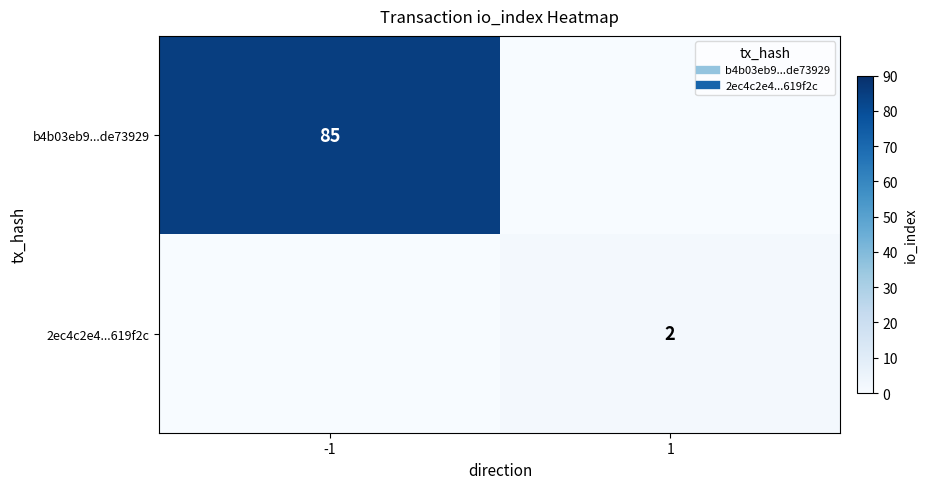

What is the average value of the b4b03eb9...de73929 series?

42